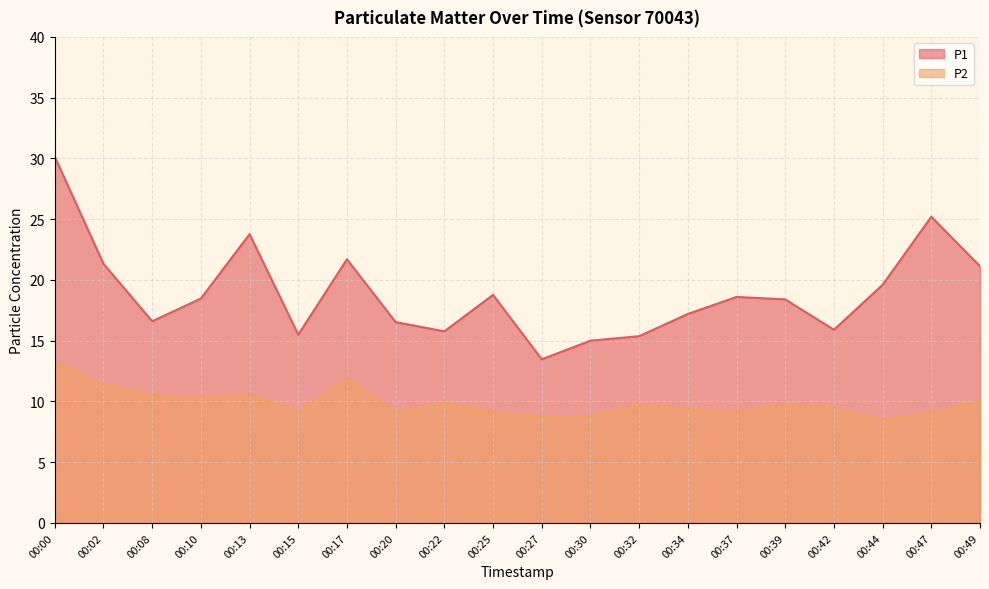

True or false: P1 and P2 intersect in this chart.

False